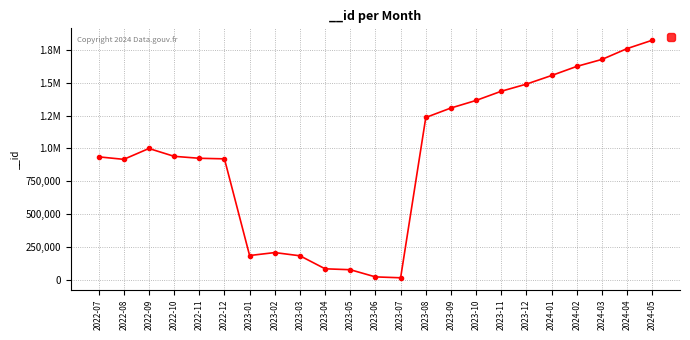

Reading left to right, transcribe all the data shown in this chart.

2022-07=936386	2022-08=917306	2022-09=1000012	2022-10=940336	2022-11=925462	2022-12=921083	2023-01=184748	2023-02=207235	2023-03=182768	2023-04=83582	2023-05=76688	2023-06=21965	2023-07=15289	2023-08=1236204	2023-09=1308432	2023-10=1366070	2023-11=1436067	2023-12=1490451	2024-01=1555963	2024-02=1625345	2024-03=1678441	2024-04=1761054	2024-05=1824693